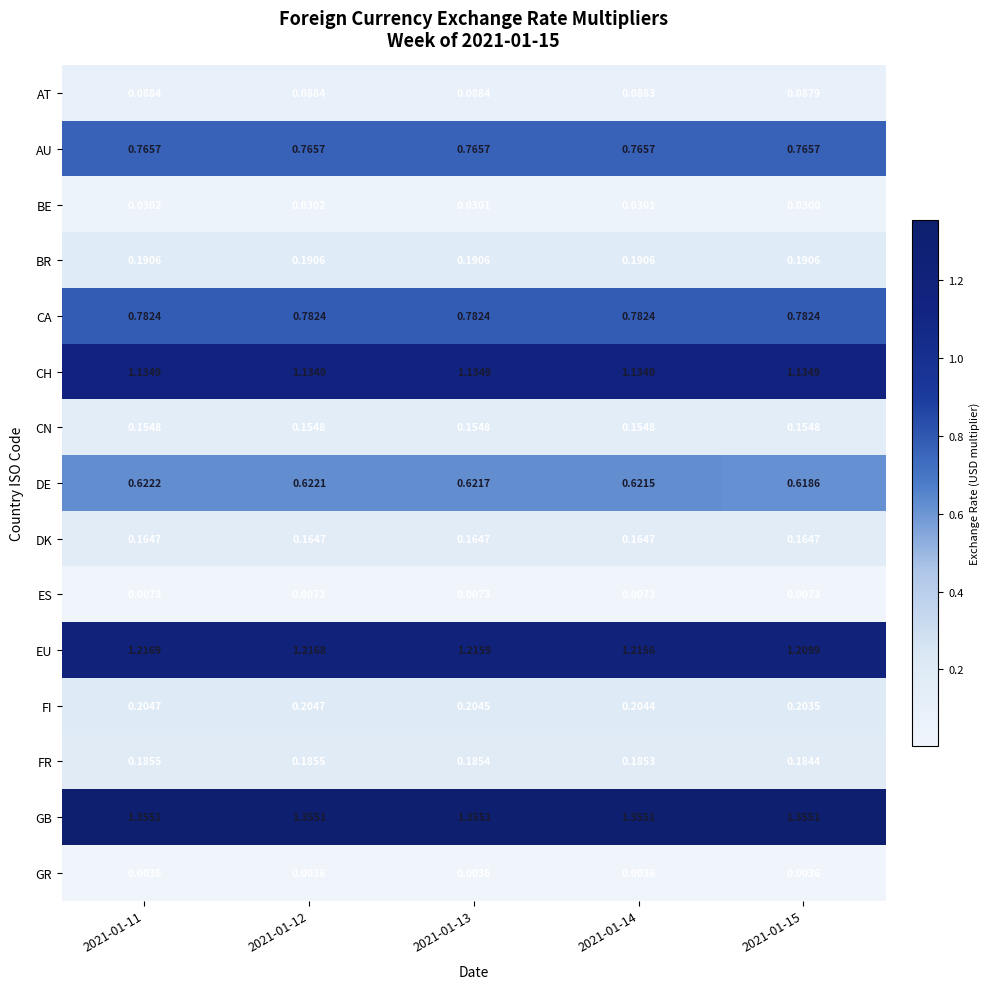

At 2021-01-15, list the series in order from largest to smallest.

GB, EU, CH, CA, AU, DE, FI, BR, FR, DK, CN, AT, BE, ES, GR